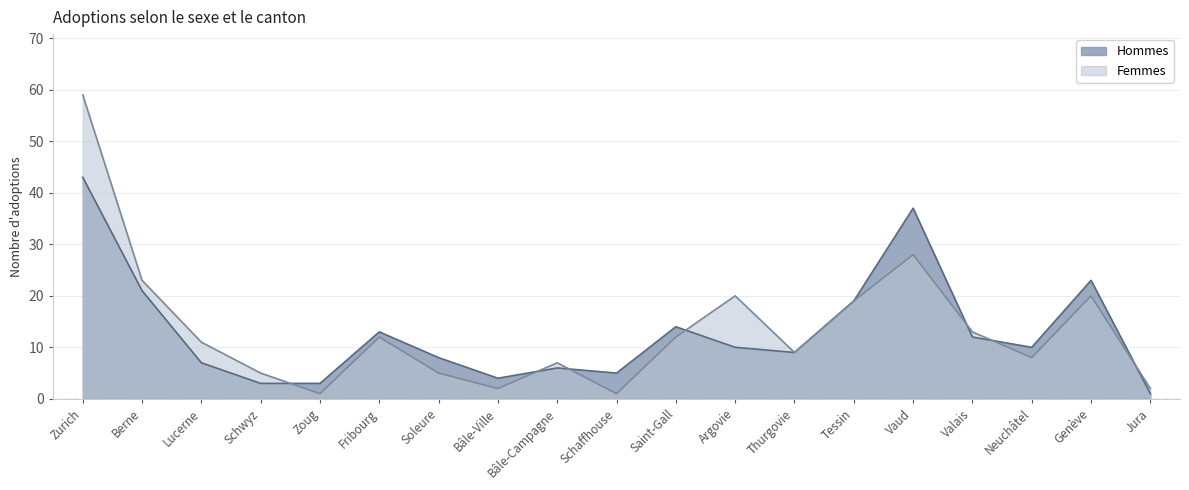

Reading right to left, what are all the values shown in this chart?

Hommes: Jura=1	Genève=23	Neuchâtel=10	Valais=12	Vaud=37	Tessin=19	Thurgovie=9	Argovie=10	Saint-Gall=14	Schaffhouse=5	Bâle-Campagne=6	Bâle-Ville=4	Soleure=8	Fribourg=13	Zoug=3	Schwyz=3	Lucerne=7	Berne=21	Zurich=43
Femmes: Jura=2	Genève=20	Neuchâtel=8	Valais=13	Vaud=28	Tessin=19	Thurgovie=9	Argovie=20	Saint-Gall=12	Schaffhouse=1	Bâle-Campagne=7	Bâle-Ville=2	Soleure=5	Fribourg=12	Zoug=1	Schwyz=5	Lucerne=11	Berne=23	Zurich=59